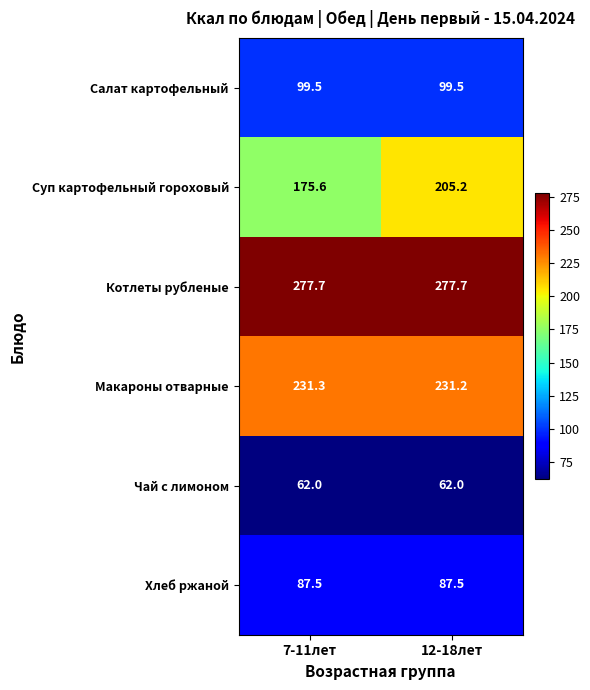

Is the value of Чай с лимоном at 12-18лет greater than the value of Салат картофельный at 7-11лет?

No